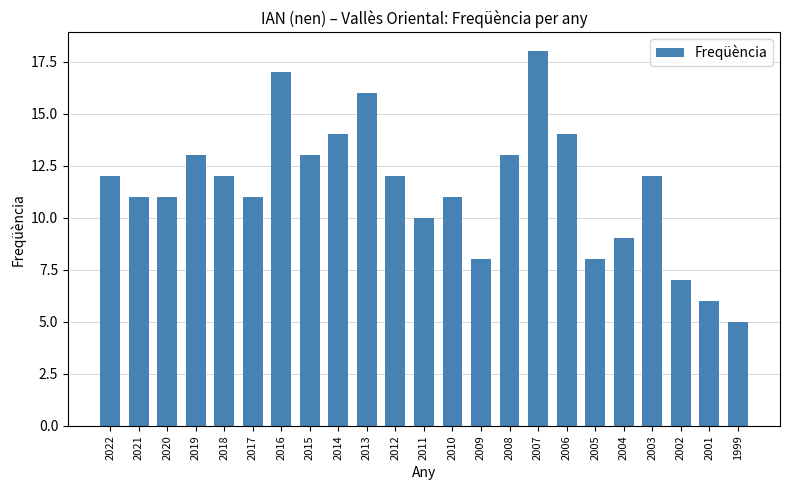

What is the minimum value shown in the chart?

5